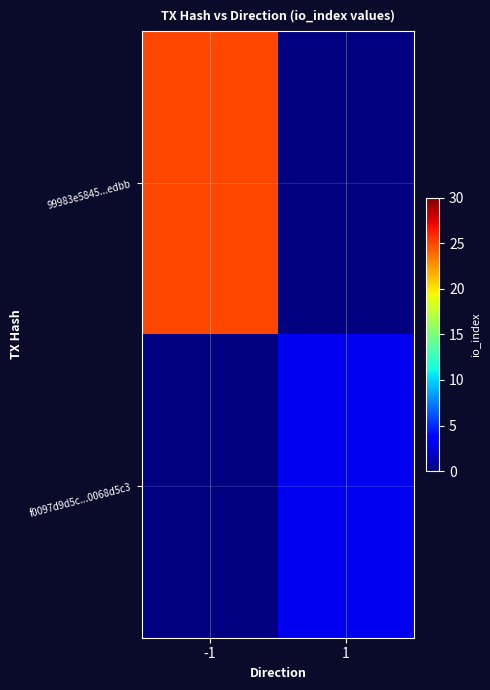

Which category has the lowest value in the 99983e5845...edbb series?

-1